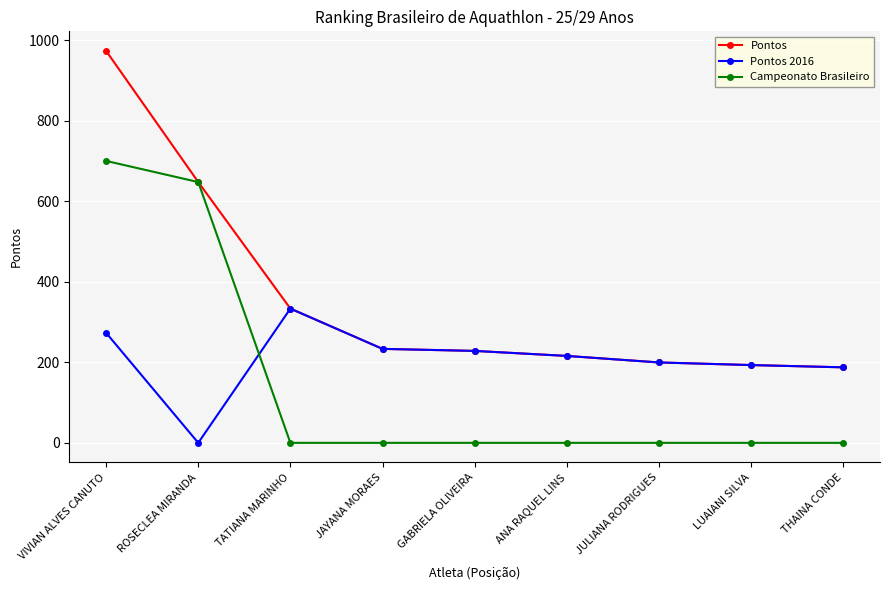

Does the chart have visible grid lines?

Yes